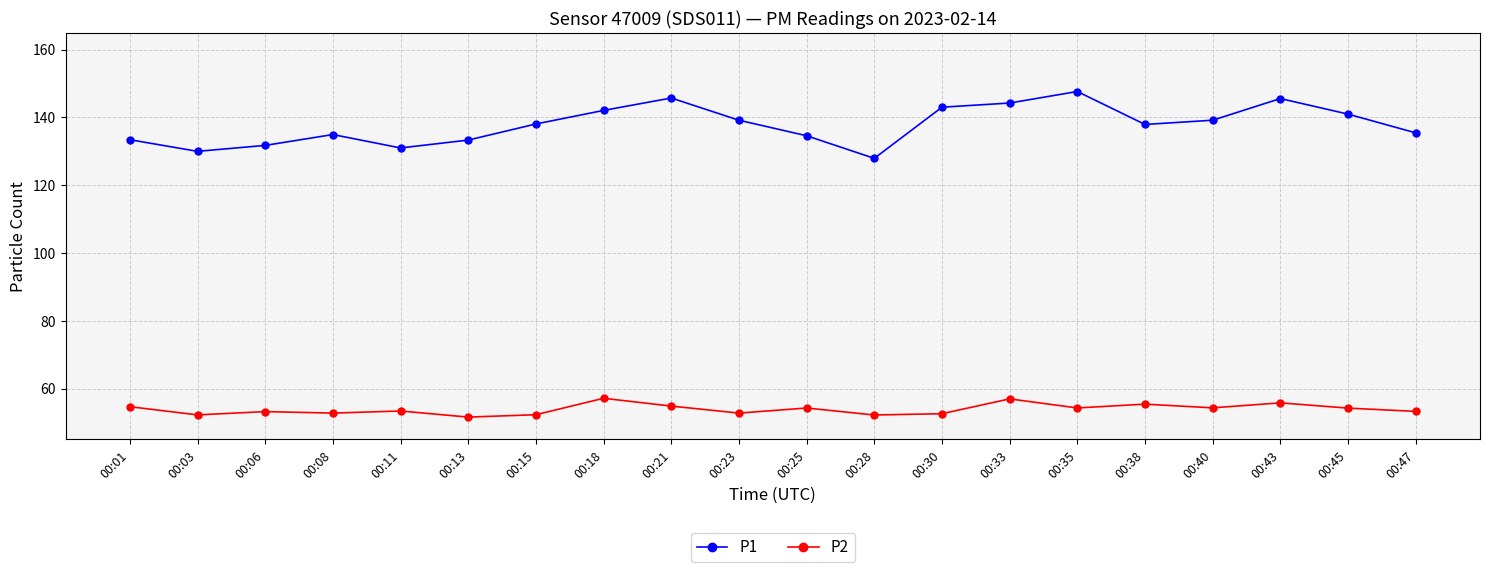

What is the lowest value of the P2 series?

51.6